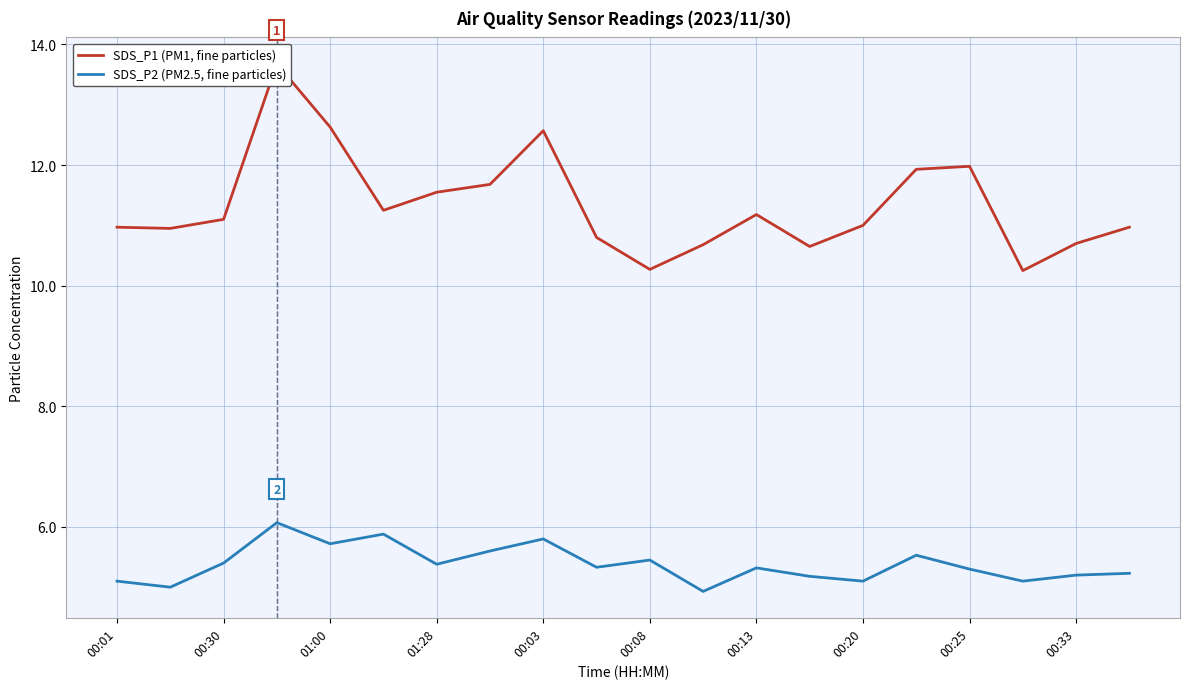

What is the approximate value of SDS_P2 (PM2.5, fine particles) at 00:13?

5.3